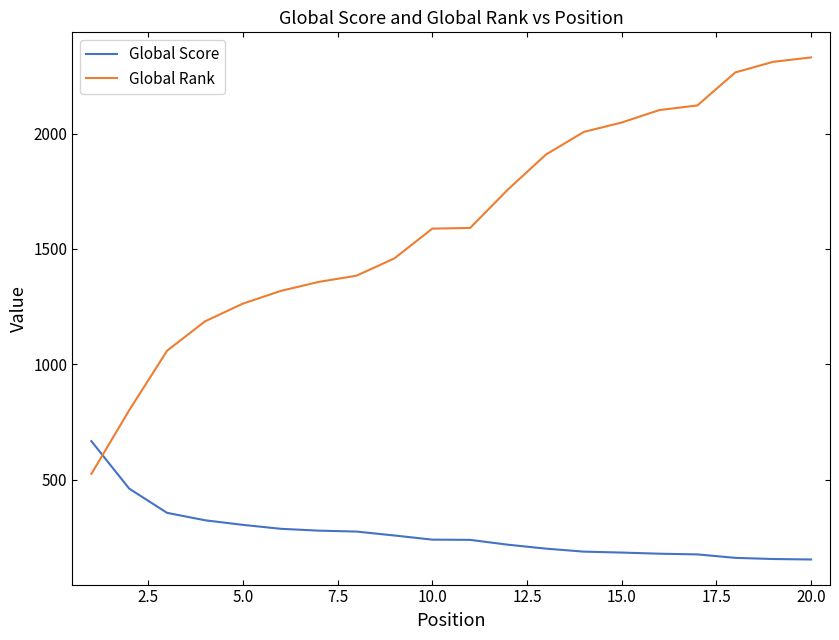

How many intersections are there between Global Rank and Global Score?

1